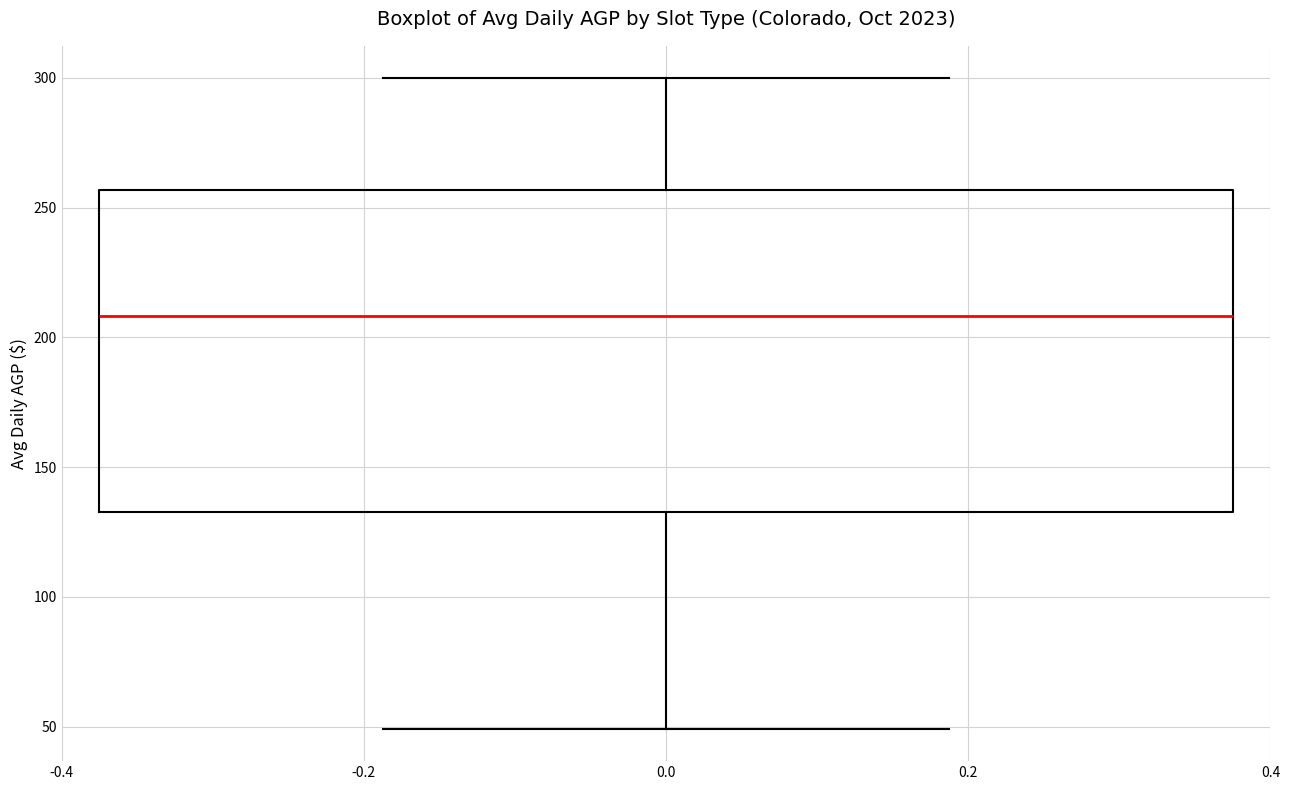

Transcribe this box plot: give where the median line is, the range the box spans, and where the two whiskers end, as read against the y-axis. The values are not printed on the chart, so give them approximately, as read against the axis.

median 210, box 135 to 255, whiskers 50 to 300